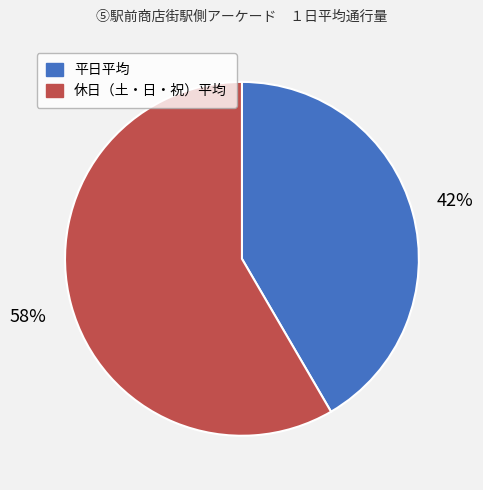

Is it true that 休日（土・日・祝）平均 is 67% of the pie?

False